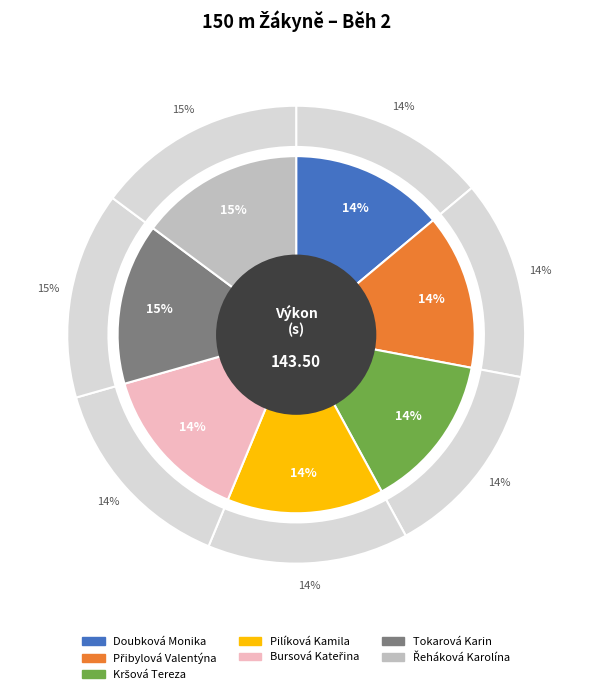

True or false: Pilíková Kamila accounts for 14% of the total.

True